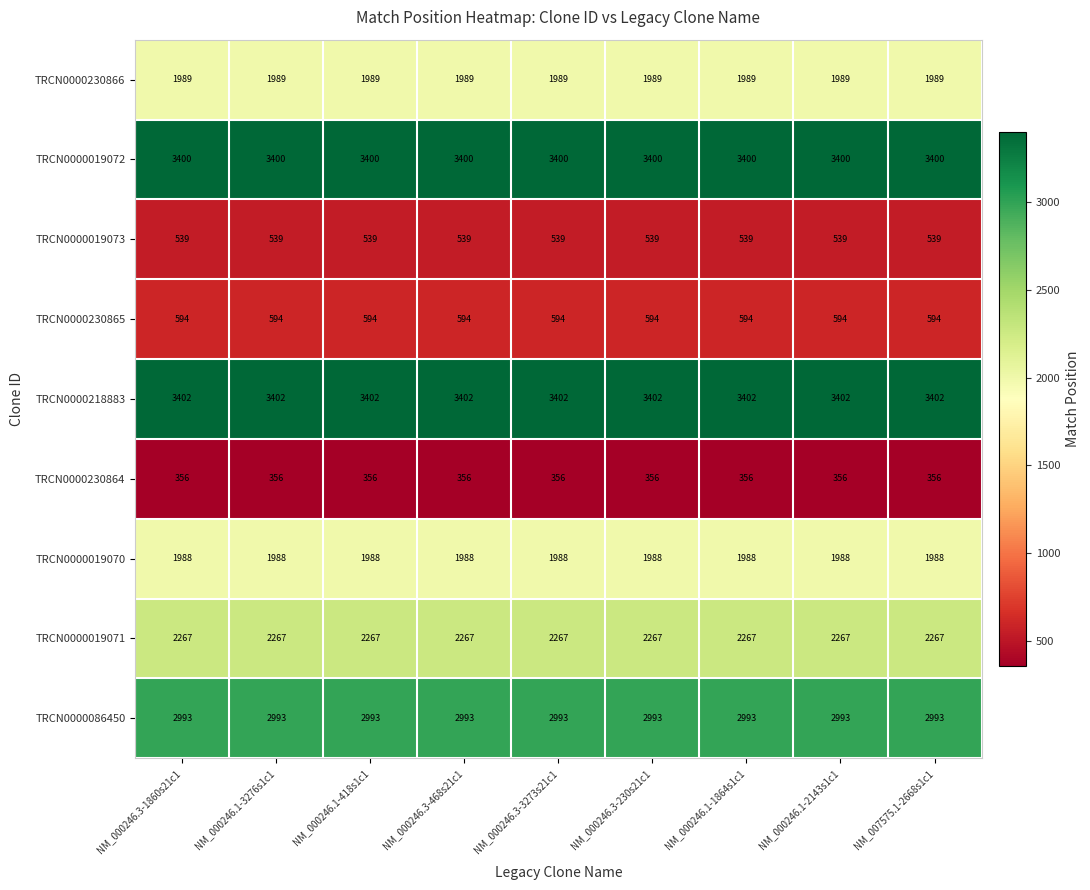

What is the maximum value shown in the chart?

3402